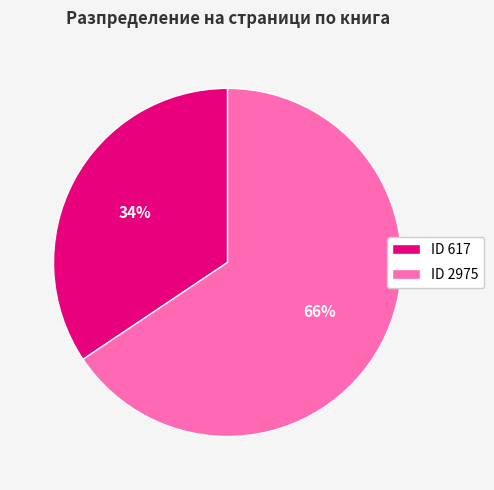

Which has a higher value, ID 617 or ID 2975?

ID 2975